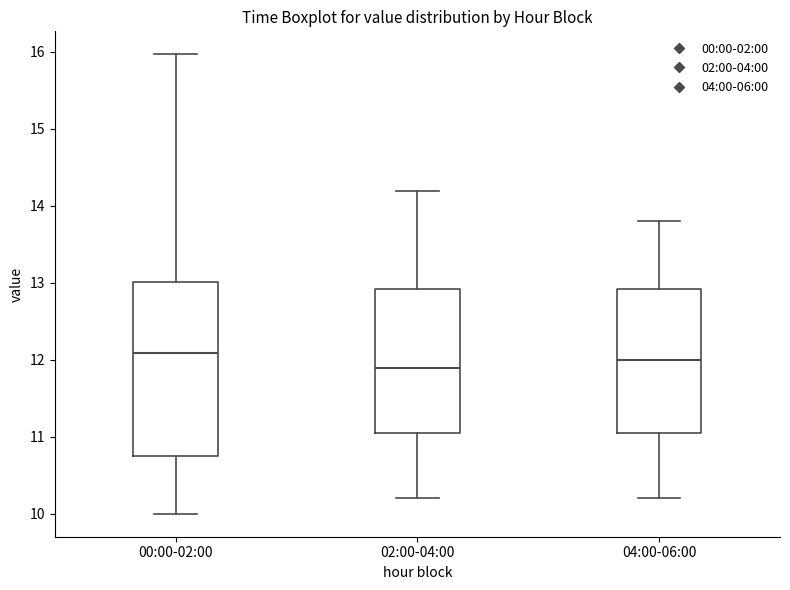

Where is the lower edge of the box for 00:00-02:00 on the y-axis? The values are not printed on the chart, so give them approximately, as read against the axis.

10.8